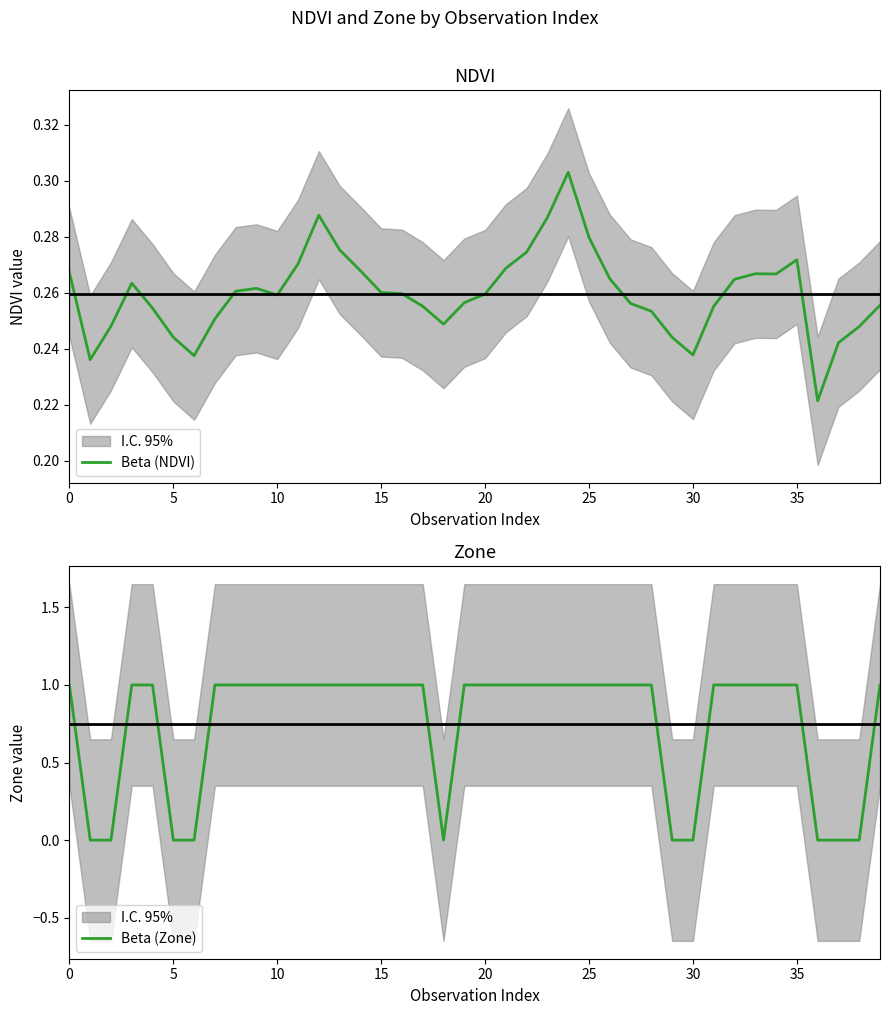

How many Beta (Zone) values are between 1 and 2?

30